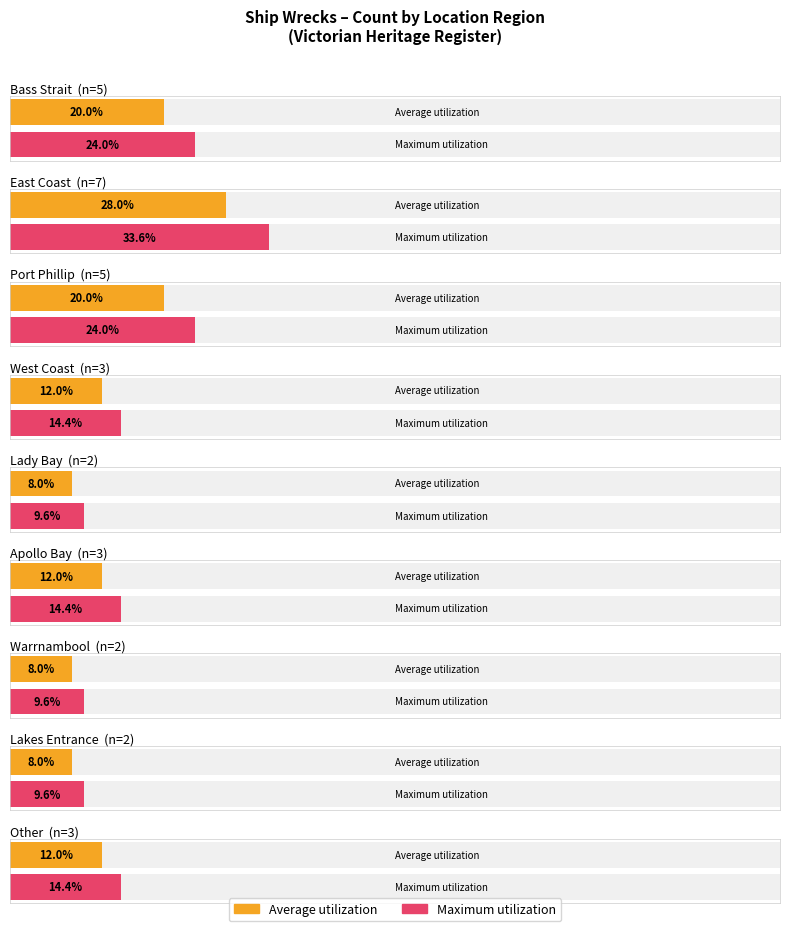

Does the chart contain any negative values?

No